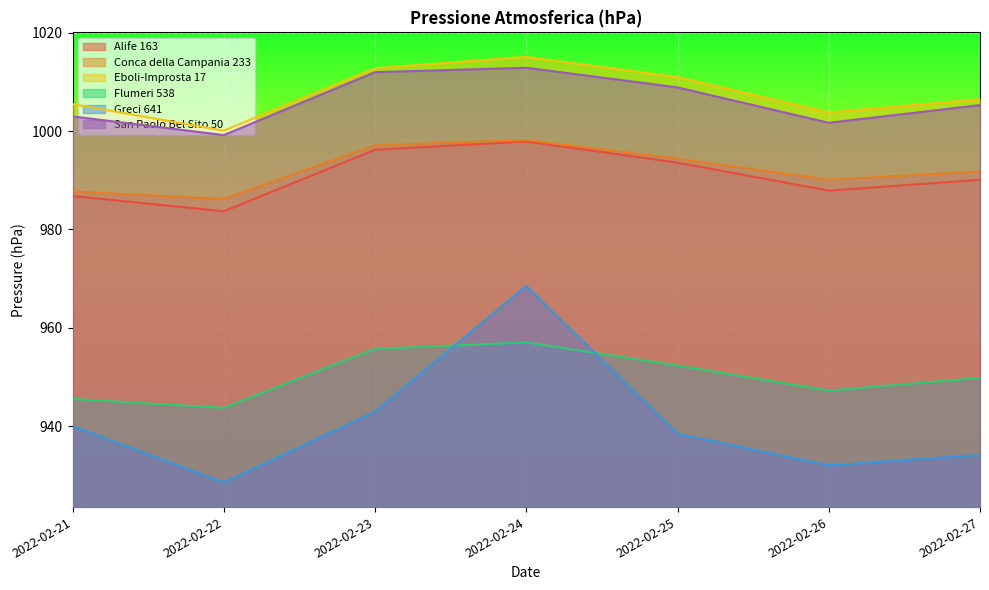

Reading left to right, what are all the values shown in this chart?

Alife 163: 2022-02-21=986.8	2022-02-22=983.7	2022-02-23=996.2	2022-02-24=997.9	2022-02-25=993.6	2022-02-26=987.9	2022-02-27=990.1
Conca della Campania 233: 2022-02-21=987.7	2022-02-22=986.2	2022-02-23=997.1	2022-02-24=998.2	2022-02-25=994.4	2022-02-26=990.1	2022-02-27=991.8
Eboli-Improsta 17: 2022-02-21=1005.5	2022-02-22=1000.1	2022-02-23=1012.8	2022-02-24=1015.1	2022-02-25=1011.0	2022-02-26=1003.8	2022-02-27=1006.5
Flumeri 538: 2022-02-21=945.5	2022-02-22=943.7	2022-02-23=955.7	2022-02-24=957.0	2022-02-25=952.3	2022-02-26=947.2	2022-02-27=949.8
Greci 641: 2022-02-21=940.0	2022-02-22=928.5	2022-02-23=942.9	2022-02-24=968.5	2022-02-25=938.4	2022-02-26=932.0	2022-02-27=934.1
San Paolo Bel Sito 50: 2022-02-21=1003.0	2022-02-22=999.2	2022-02-23=1012.0	2022-02-24=1012.9	2022-02-25=1008.9	2022-02-26=1001.7	2022-02-27=1005.3